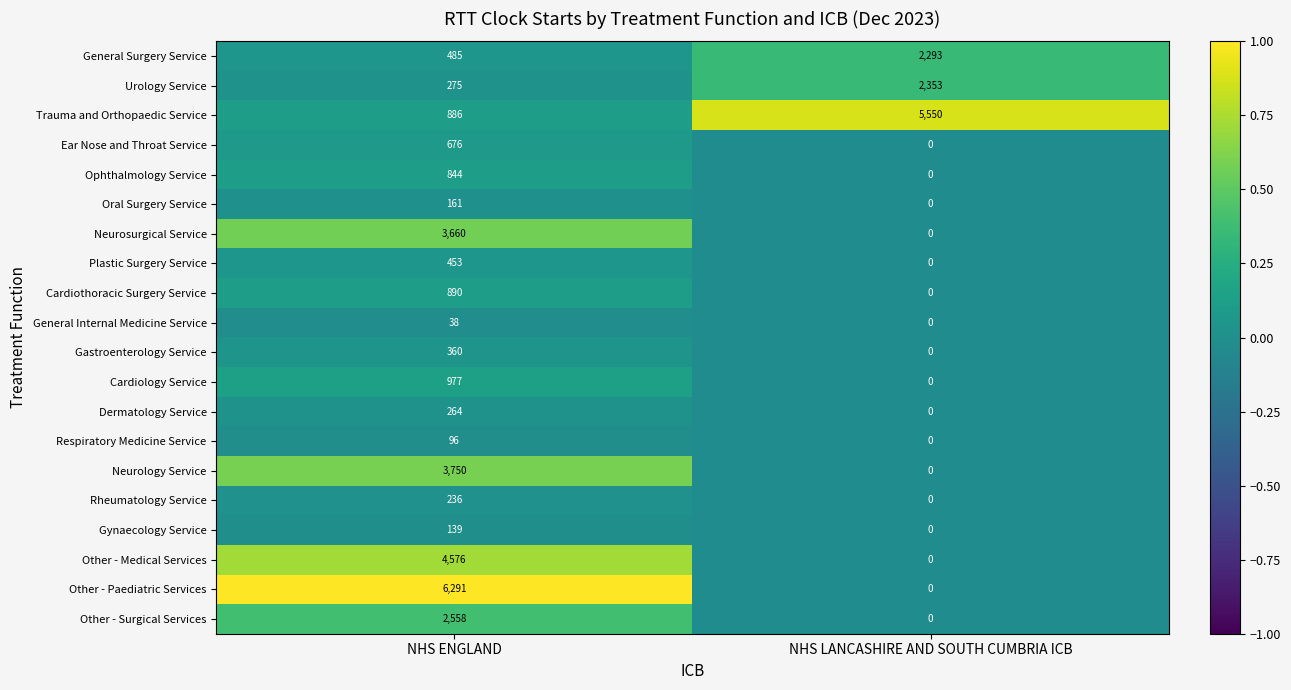

What is the highest value of the Urology Service series?

2353